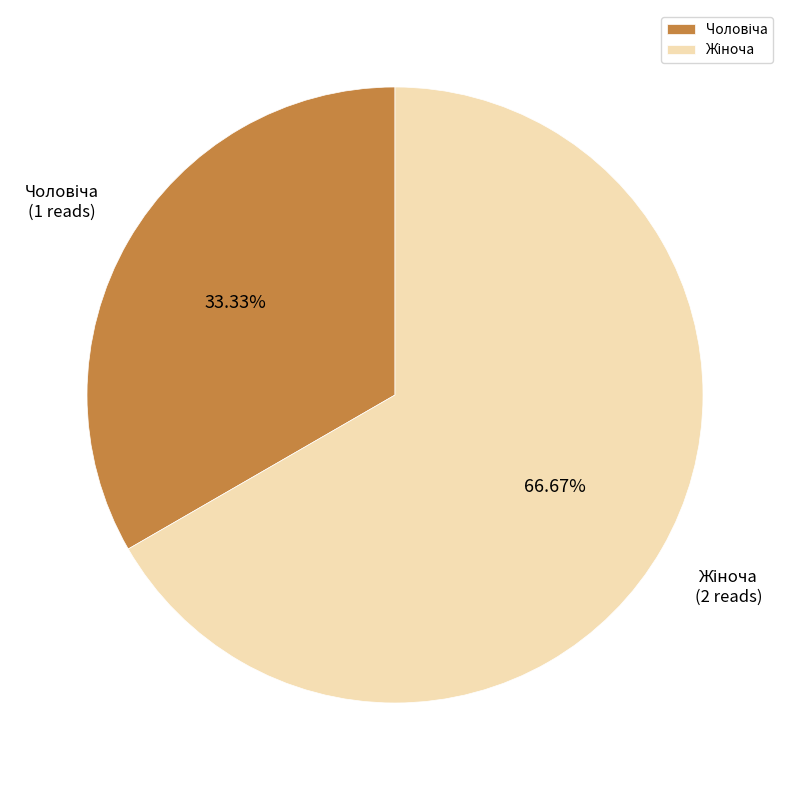

Is there a majority slice in this chart?

Yes